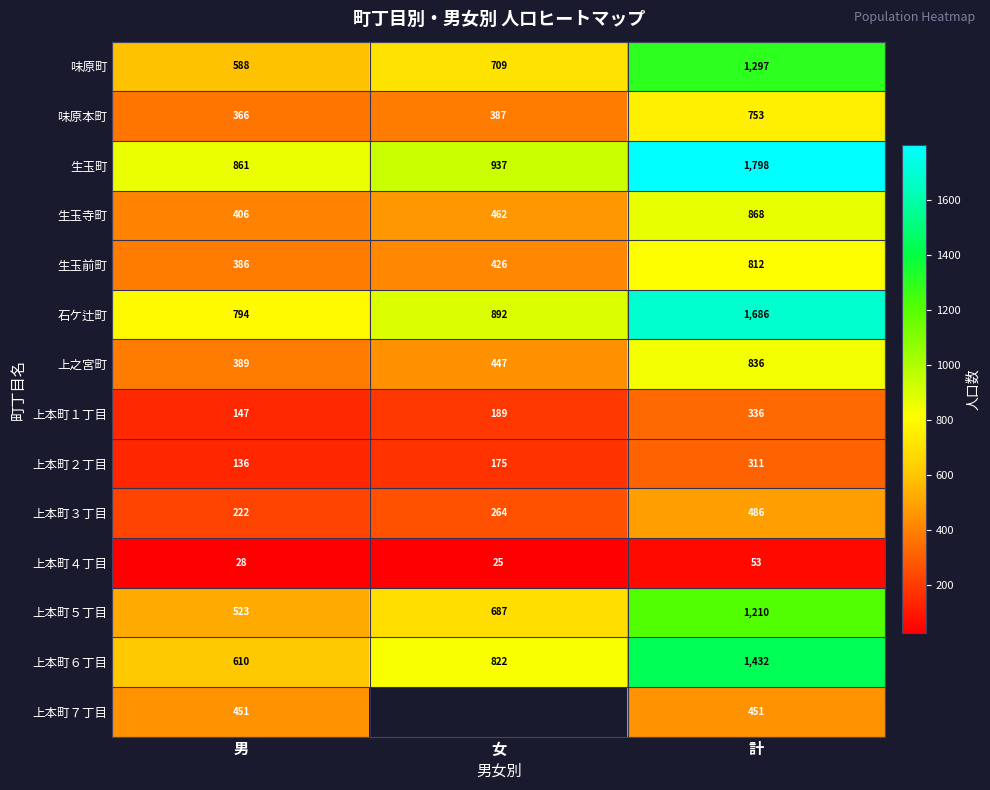

What is the highest value of the 味原本町 series?

753